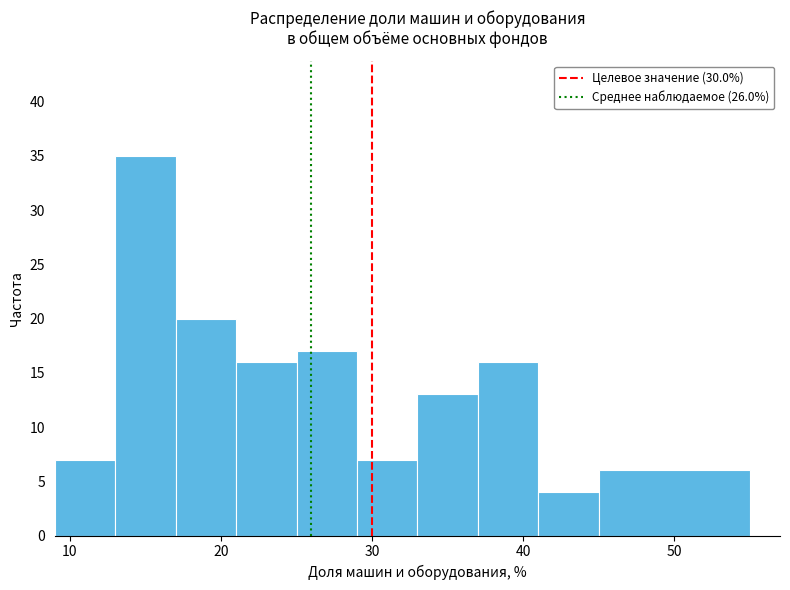

Reading left to right, transcribe this chart: for each bar, give the range it covers on the x-axis and its height. The values are not printed on the chart, so give them approximately, as read against the axis.

9 to 13: 7
13 to 17: 35
17 to 21: 20
21 to 25: 16
25 to 29: 17
29 to 33: 7
33 to 37: 13
37 to 41: 16
41 to 45: 4
45 to 55: 6